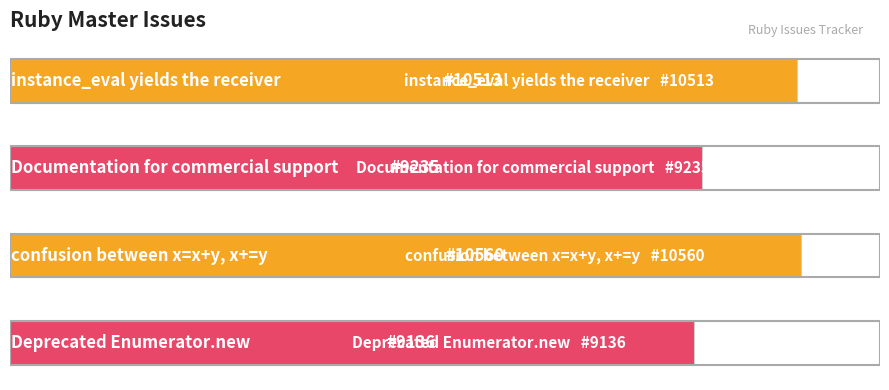

Are the bars horizontal?

Yes